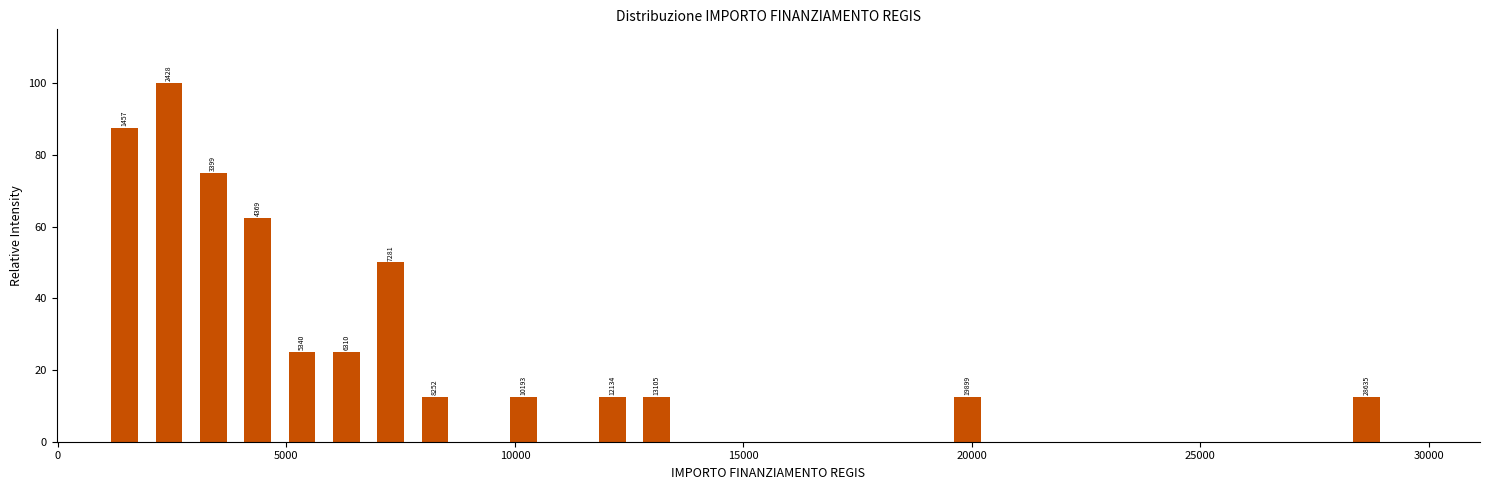

Around what value on the x-axis is the tallest bar? Give the approximate position of its centre, as read against the axis.

2500